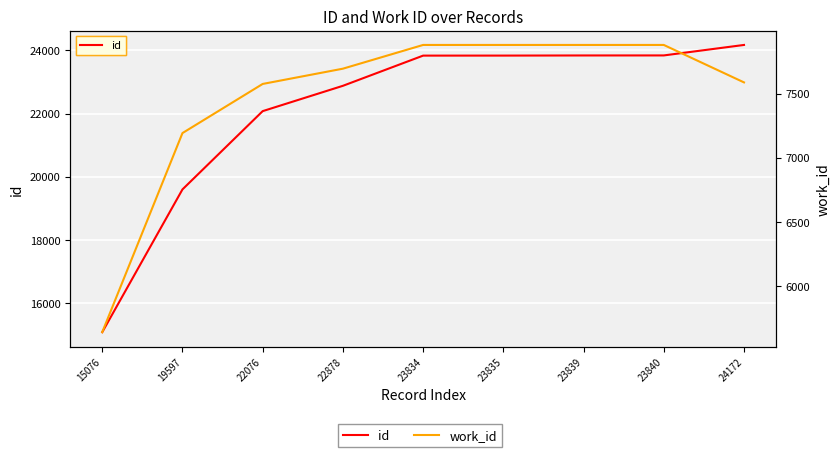

True or false: work_id and id cross at least once.

False